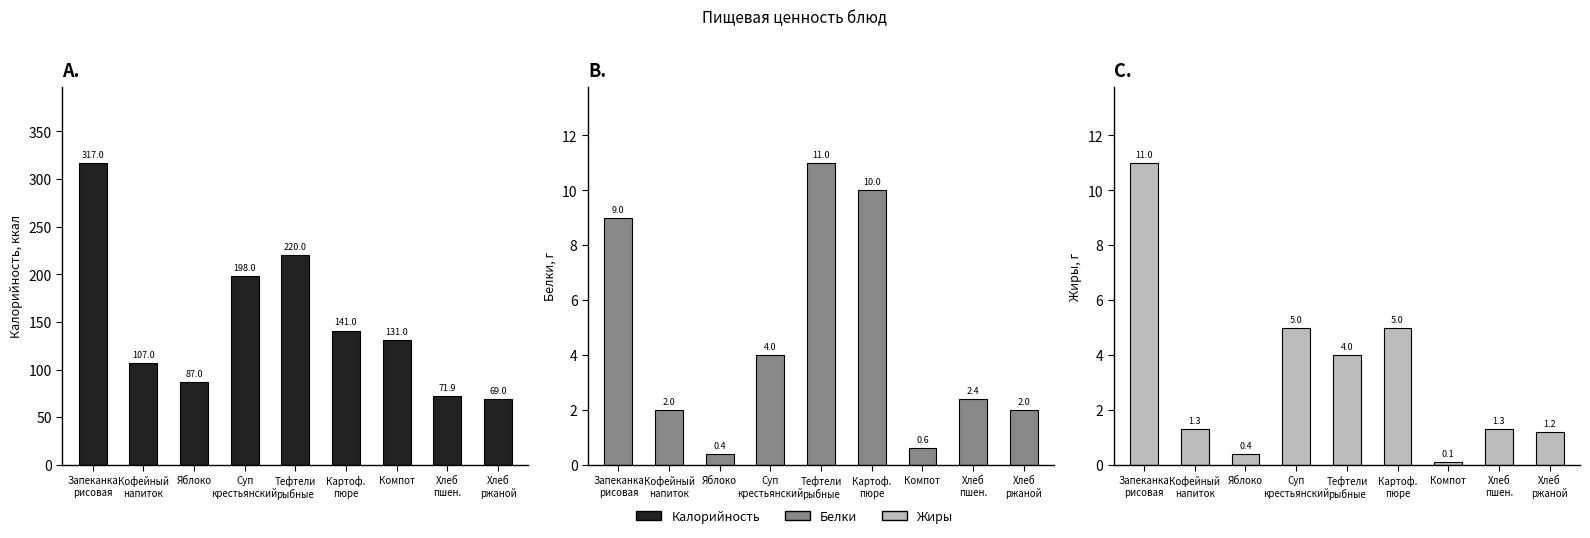

Which series has the largest range (max minus min)?

Калорийность